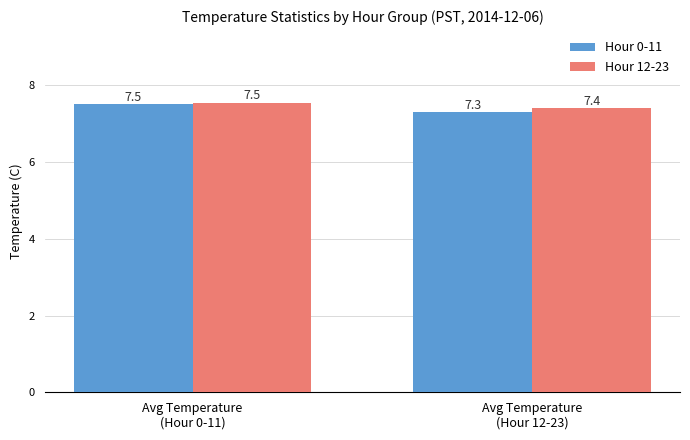

At how many categories does at least one series exceed 7?

2